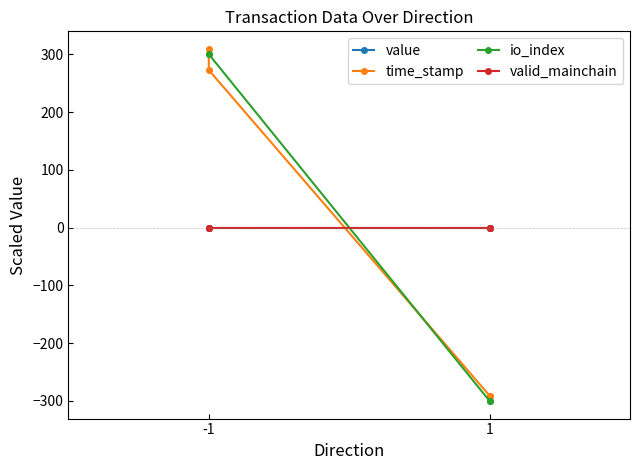

At which category is the sum across all series the highest?

-1